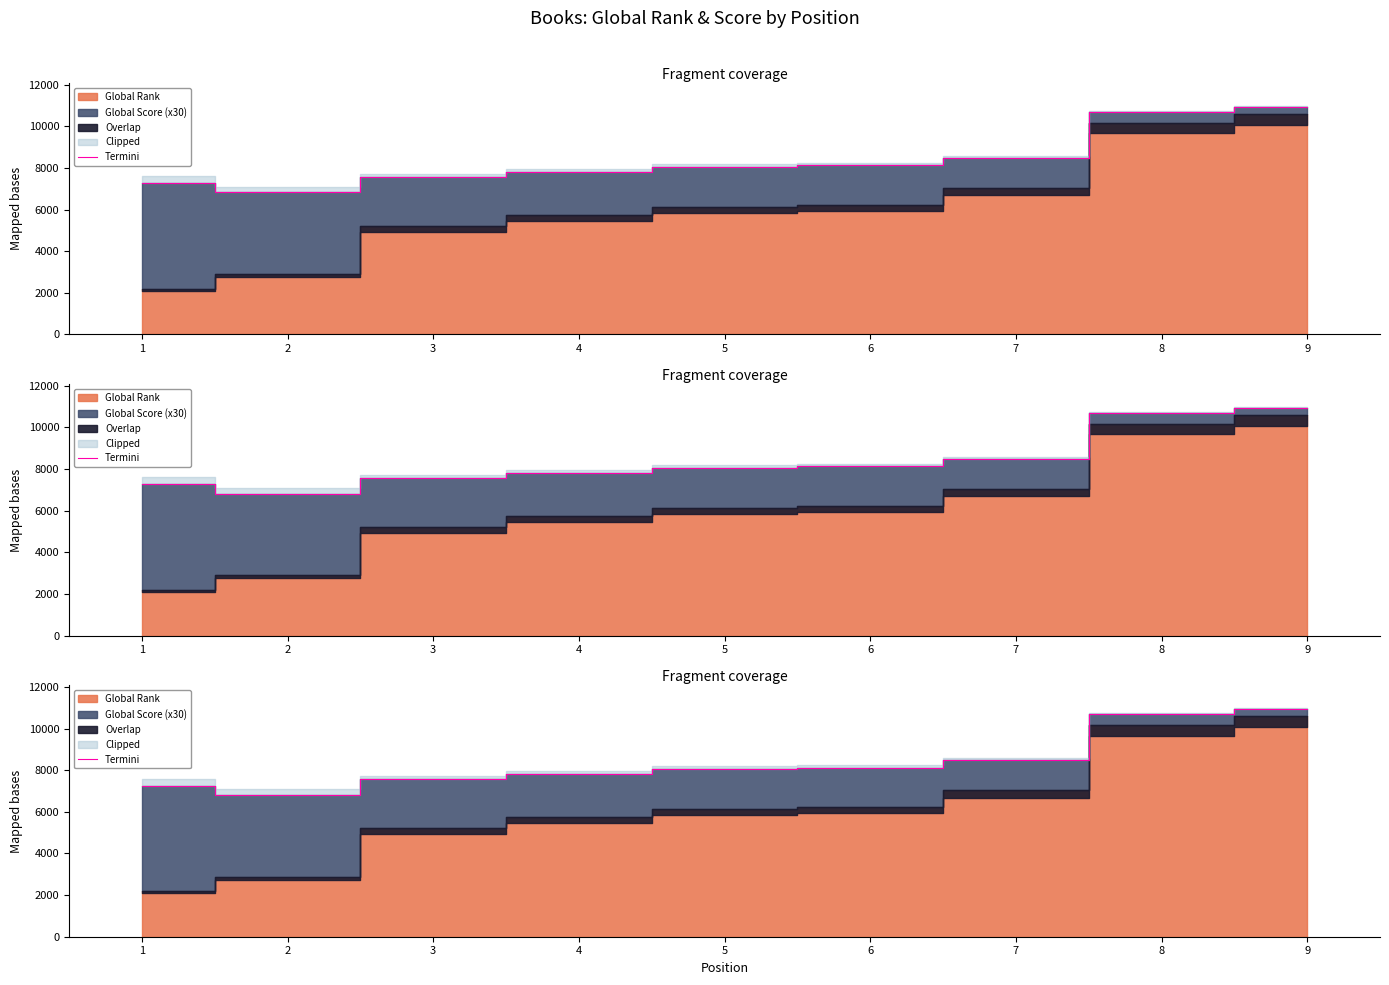

What is the value of the 5th point from the left?

8057